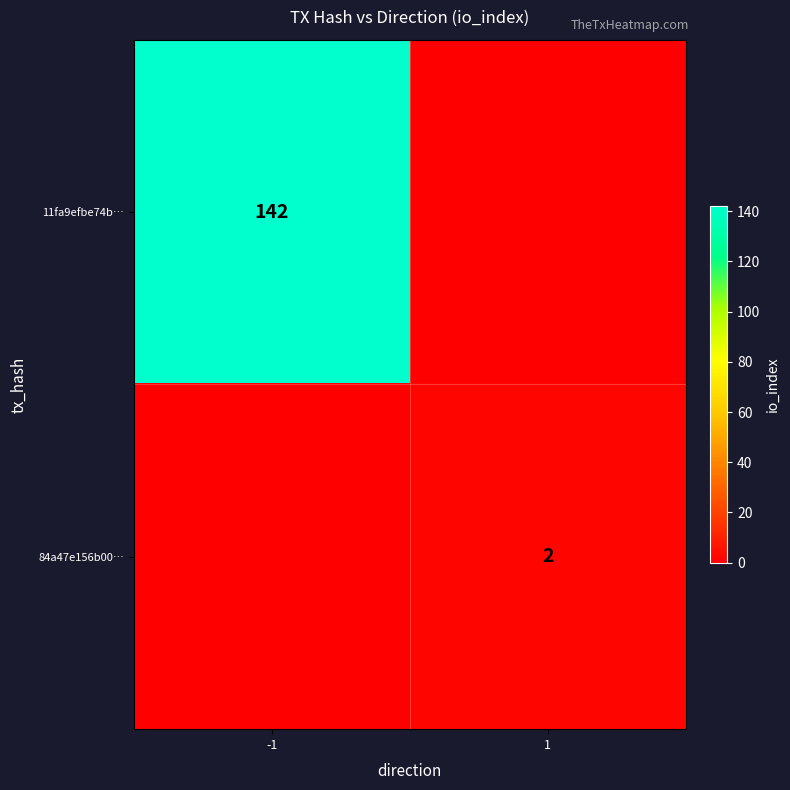

Is it true that 84a47e156b00… equals 2 at 1?

True